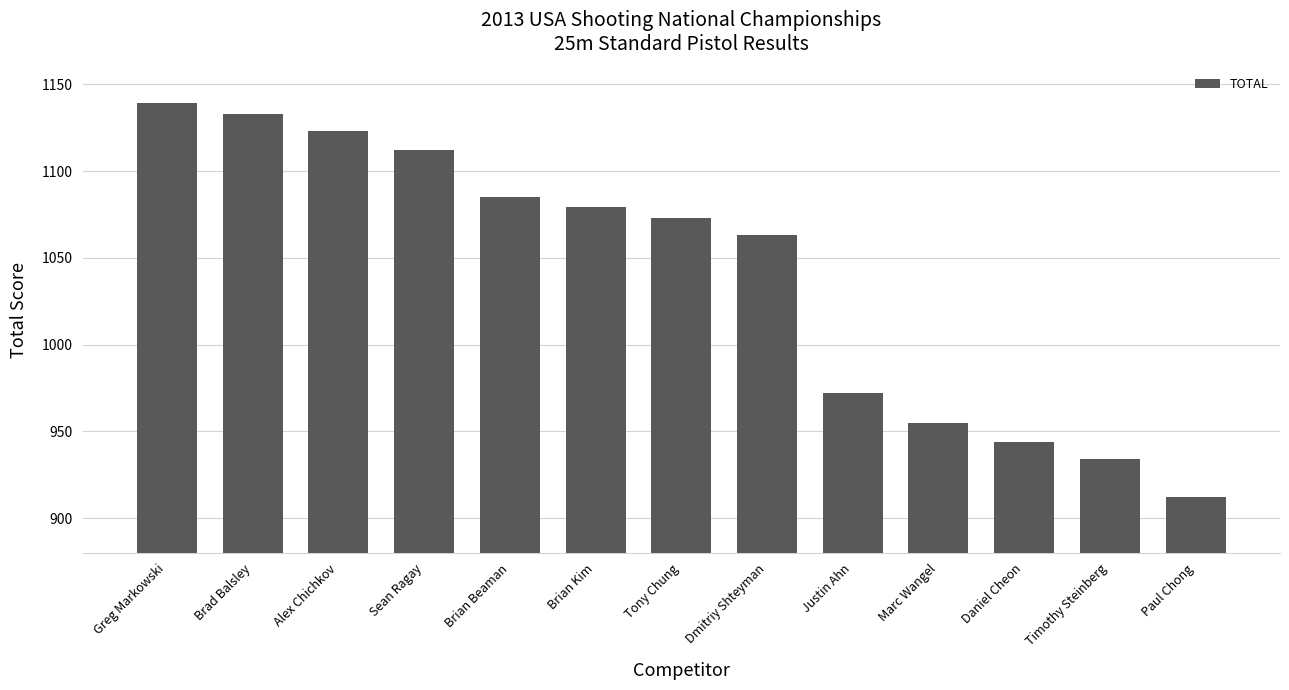

What is the smallest value displayed?

912